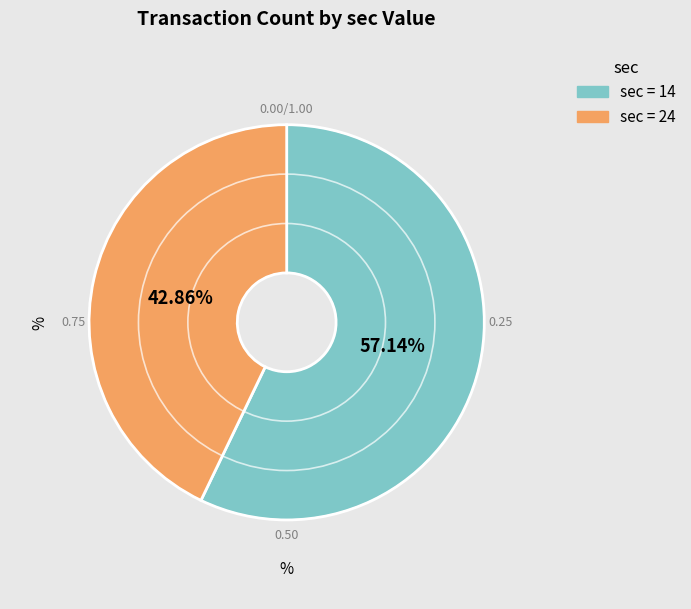

To the nearest percent, what is the difference between the largest and smallest slice percentages?

14%